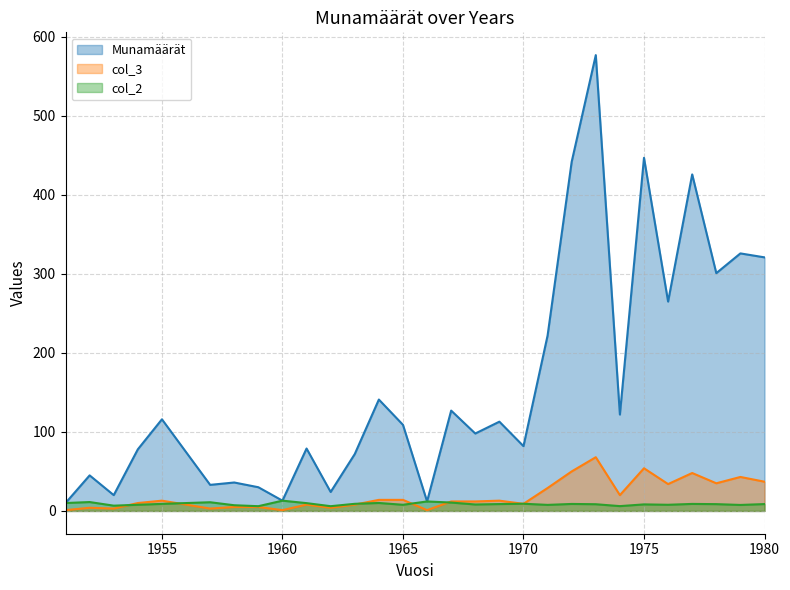

Where is col_2 nearest to the value 9?

1963